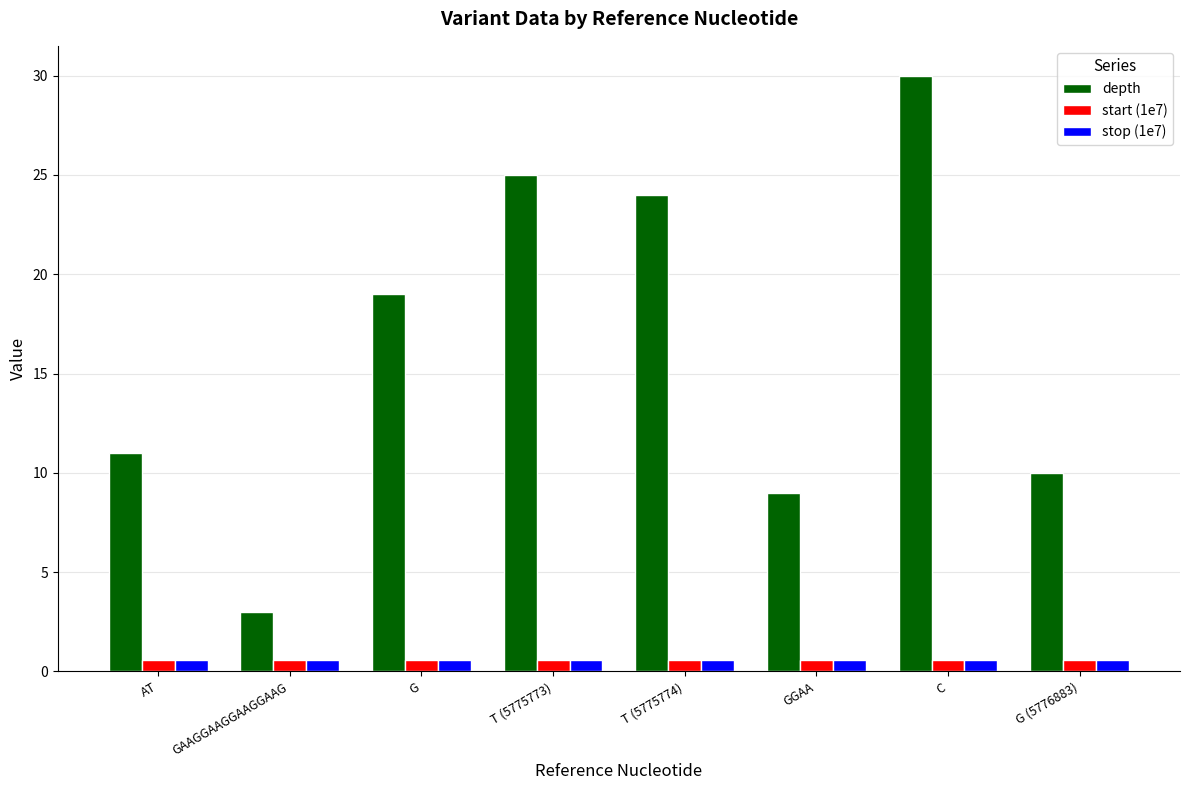

At which label is depth closest to 16?

G